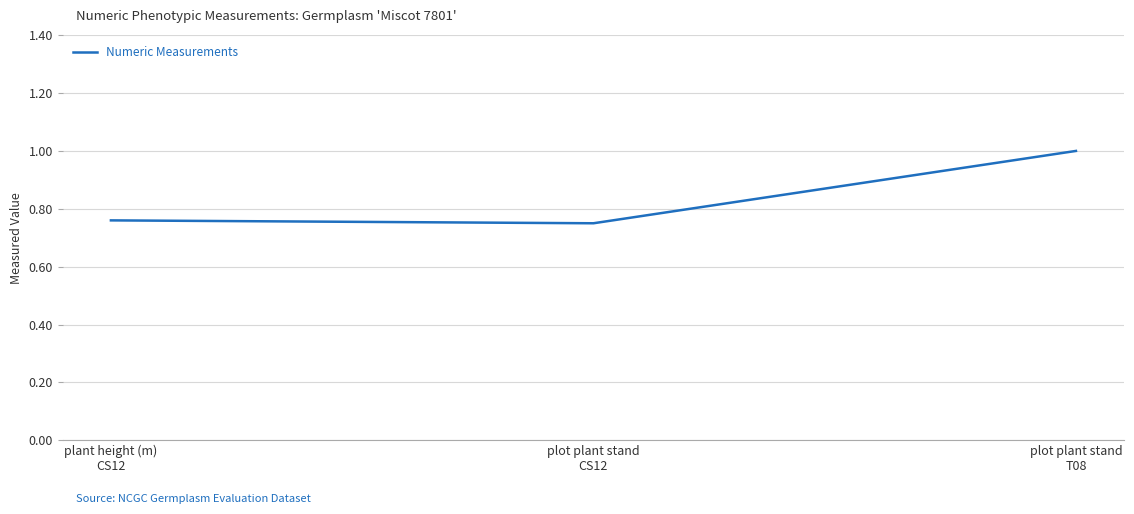

What is the maximum value shown in the chart?

1.0